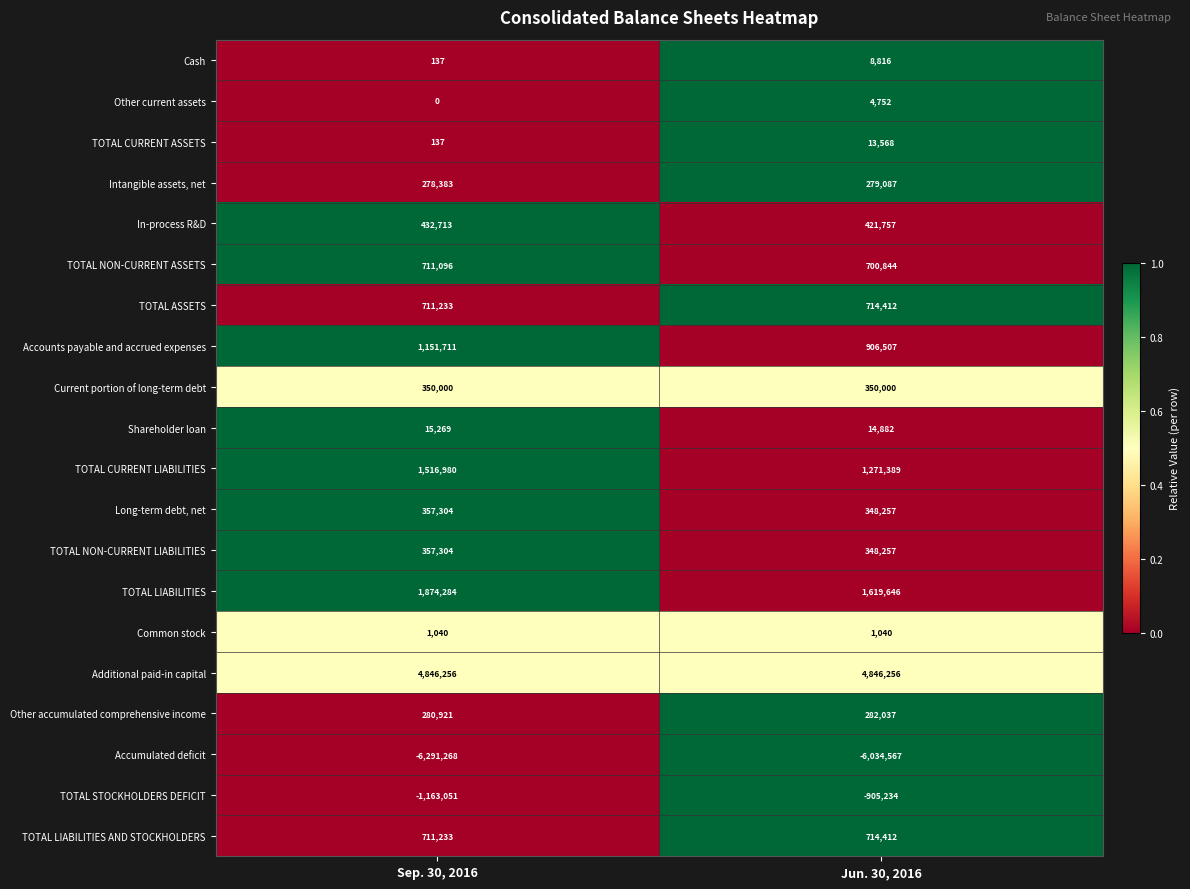

What is the total value across all series at Jun. 30, 2016?

5906118